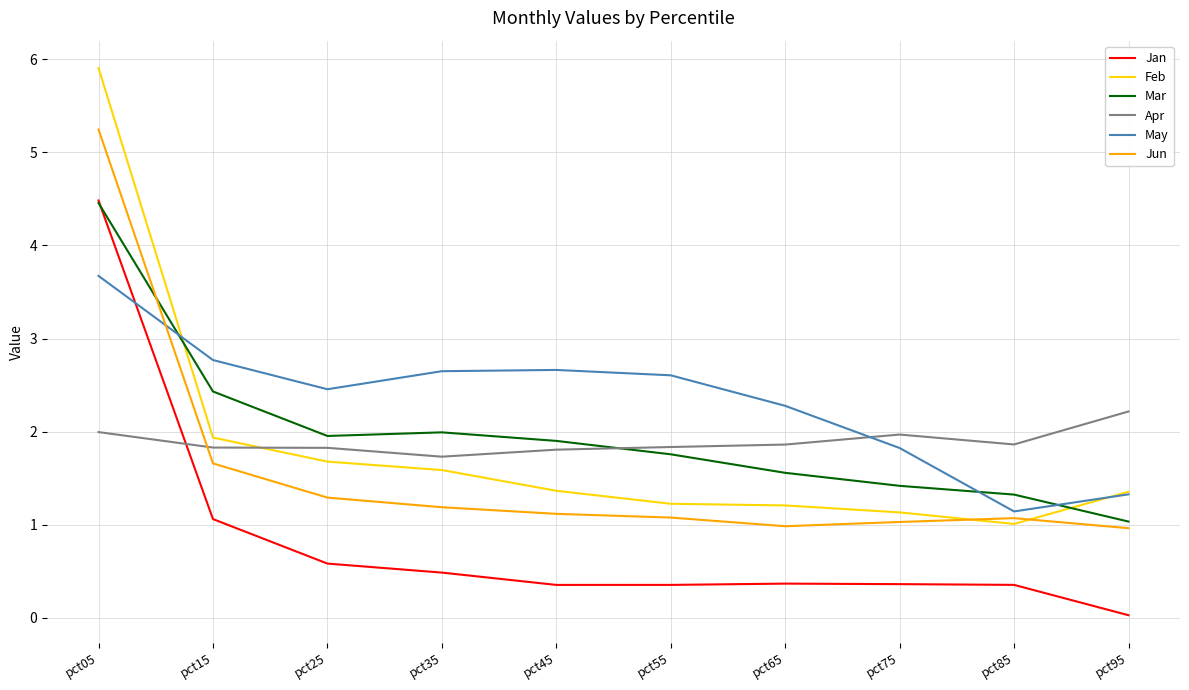

In Jan, how many points are lower than both neighbors (excluding endpoints)?

1